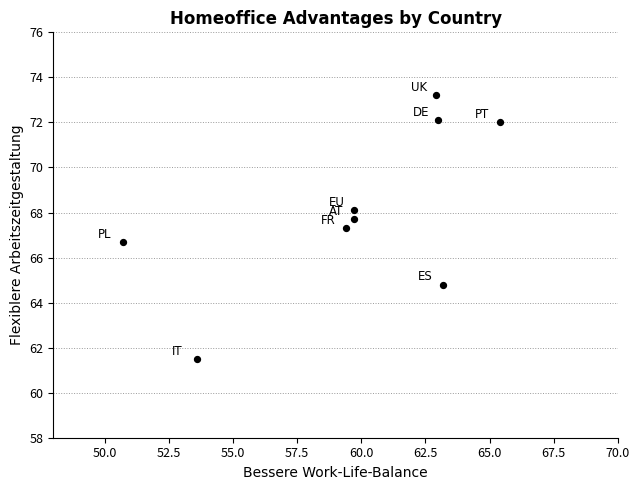

What is the range of X values (max minus min)?

14.7